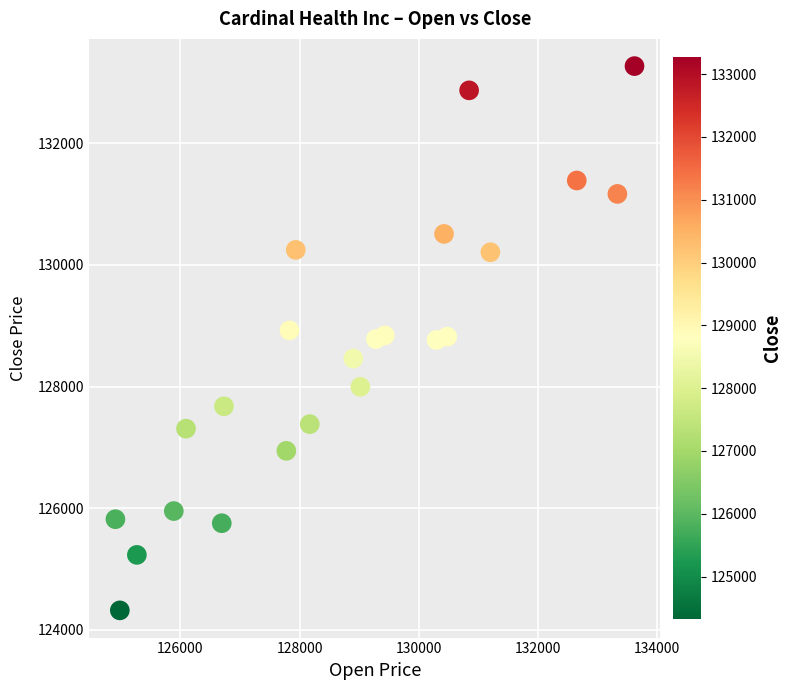

What is the range of Y values (max minus min)?

8955